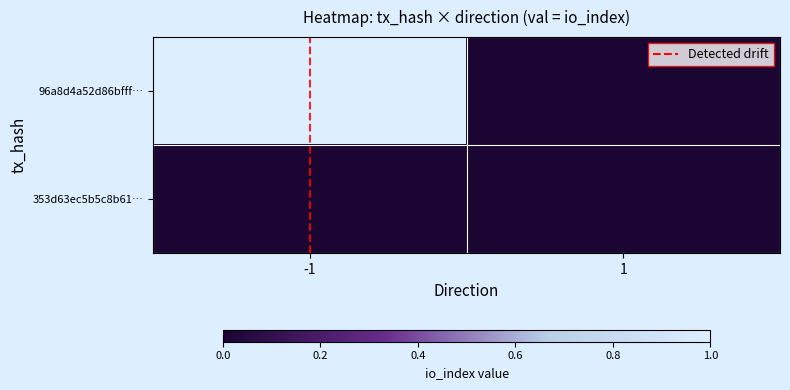

At which category is the sum across all series the highest?

-1